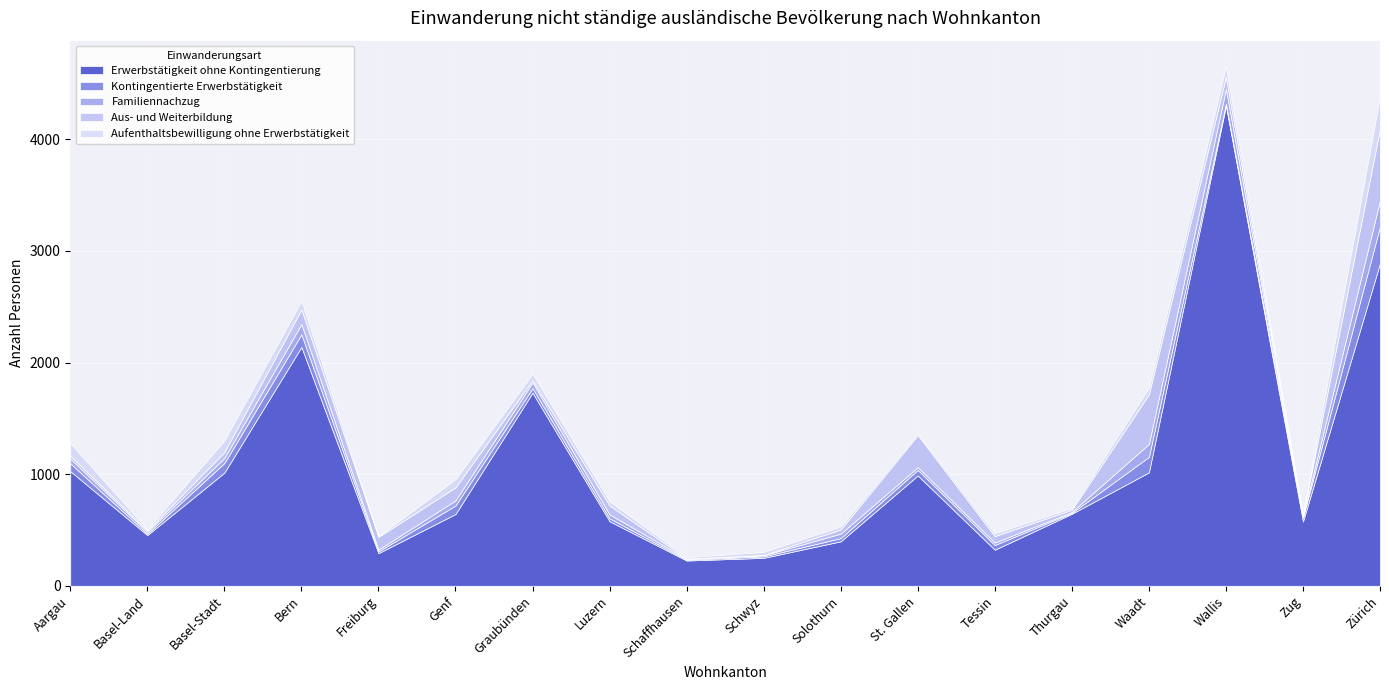

List the series in order of their peak value, lowest first.

Familiennachzug, Aufenthaltsbewilligung ohne Erwerbstätigkeit, Kontingentierte Erwerbstätigkeit, Aus- und Weiterbildung, Erwerbstätigkeit ohne Kontingentierung